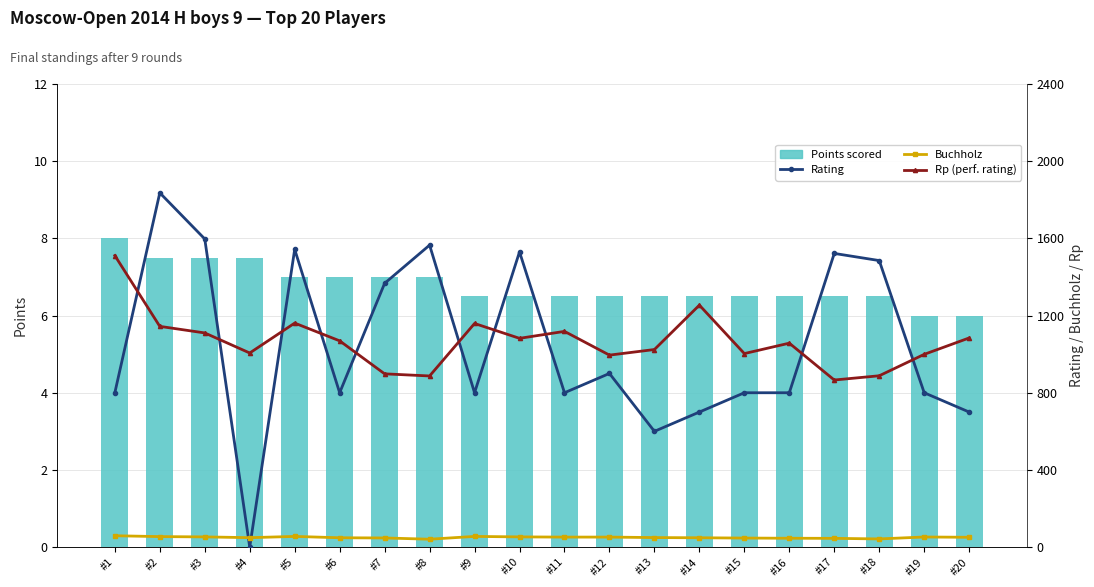

Rank the series at #17 from highest to lowest value.

Rating, Rp (perf. rating), Buchholz, Points scored